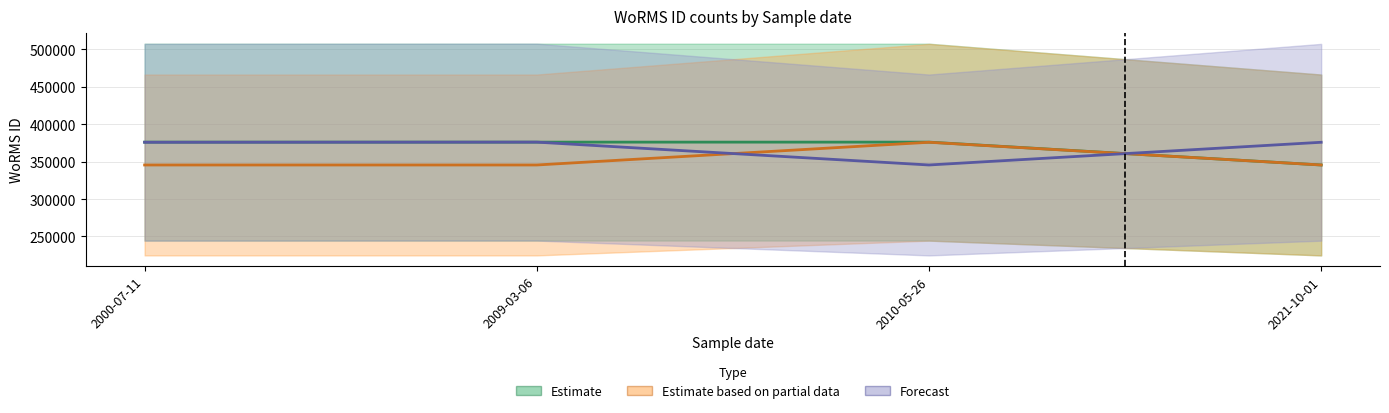

Is the value of Estimate at 2021-10-01 greater than the value of Forecast at 2021-10-01?

No